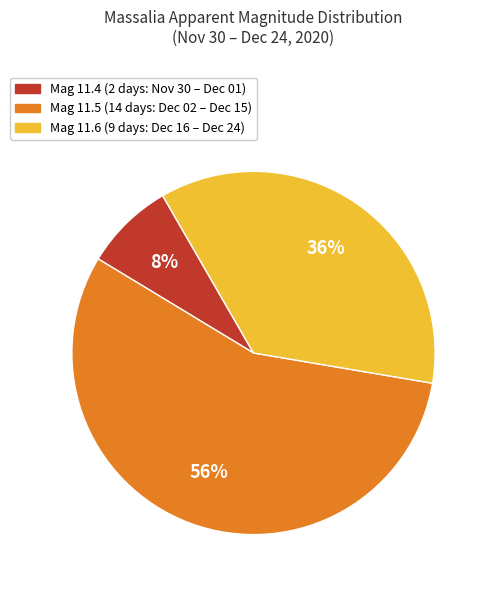

To the nearest percent, what is the difference between the largest and smallest slice percentages?

48%